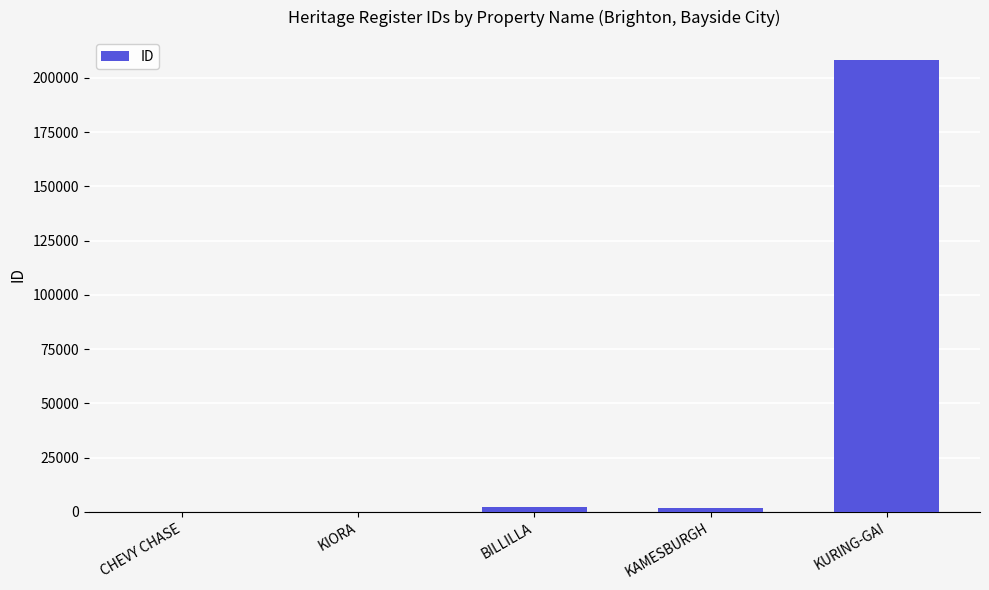

What is the greatest value displayed?

208328